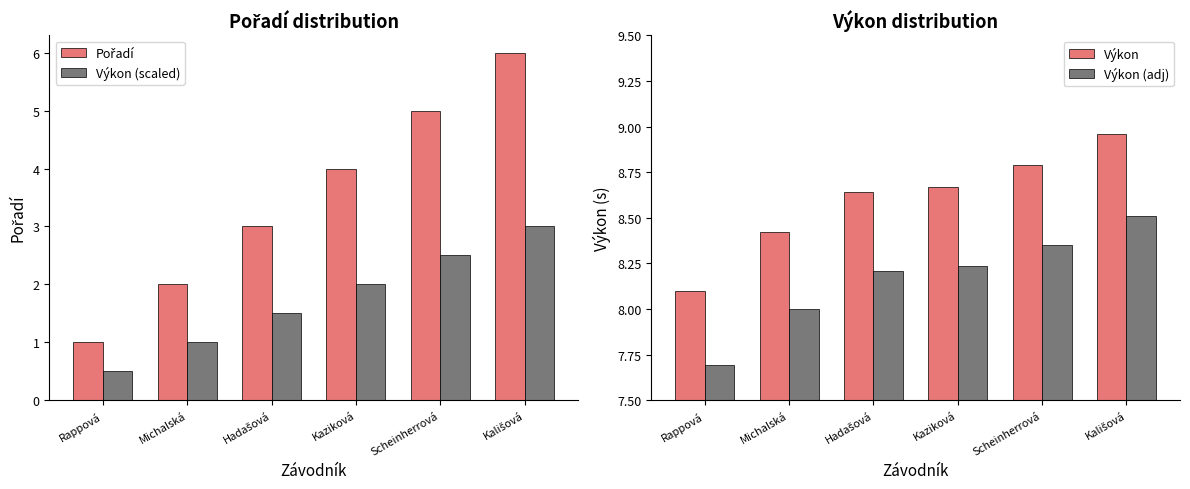

Which has a higher value, Michalská or Scheinherrová?

Scheinherrová